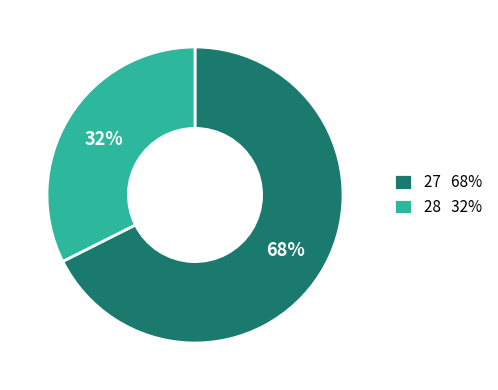

Is it true that 27 68% is 68% of the pie?

True